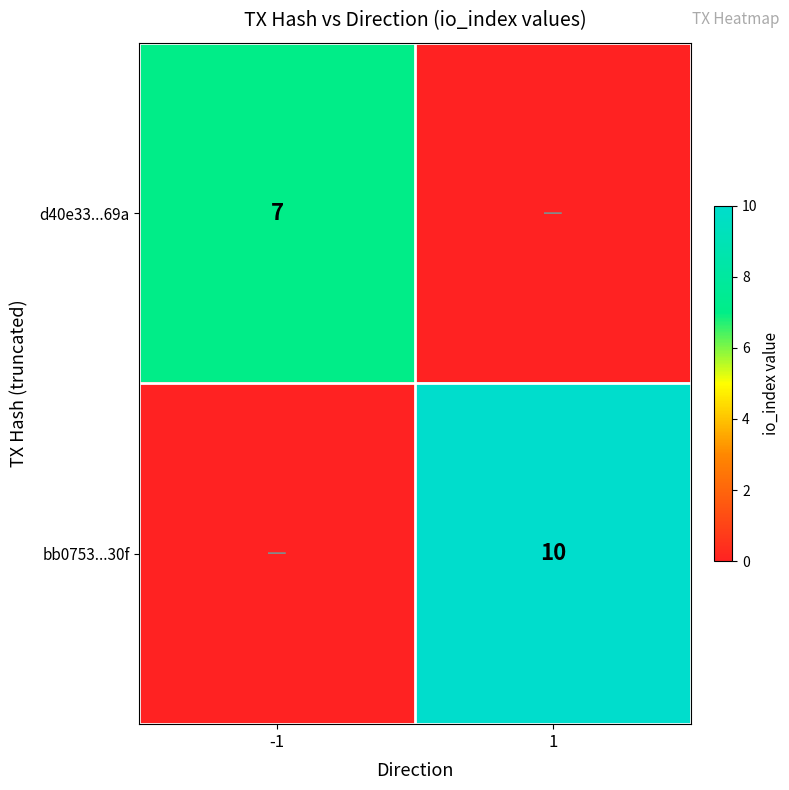

True or false: d40e33...69a has a value of 4 at -1.

False